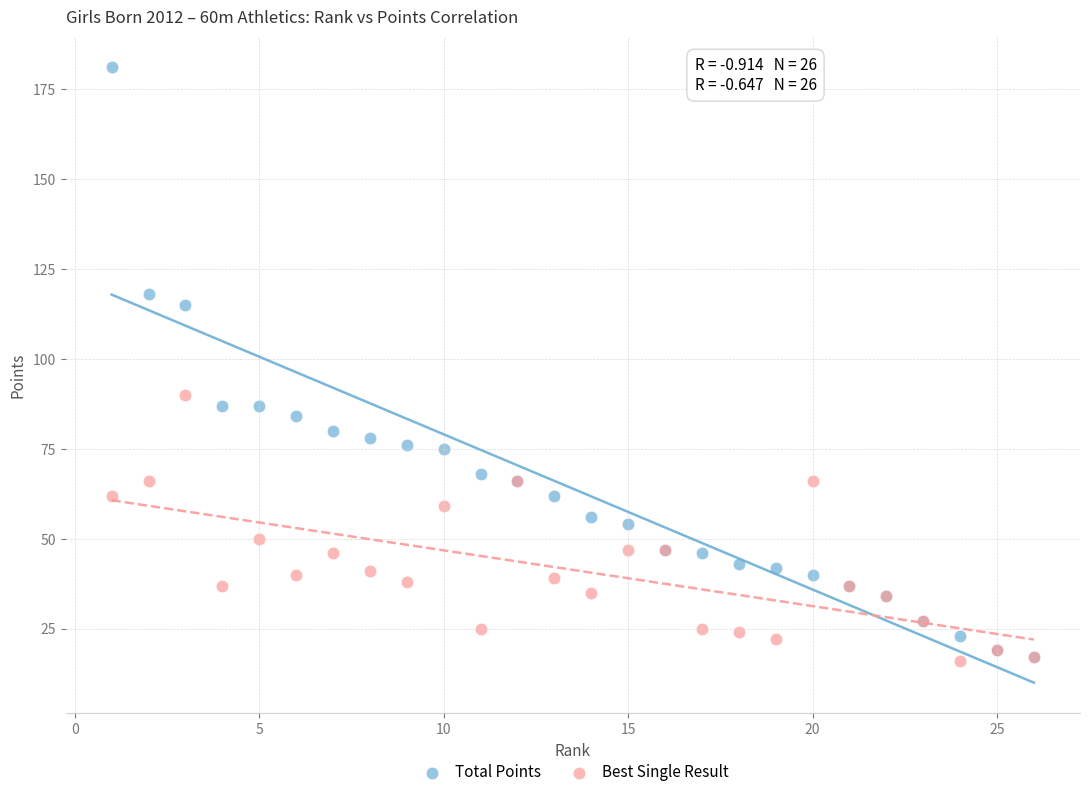

Which series has the largest Y range (max minus min)?

Total Points